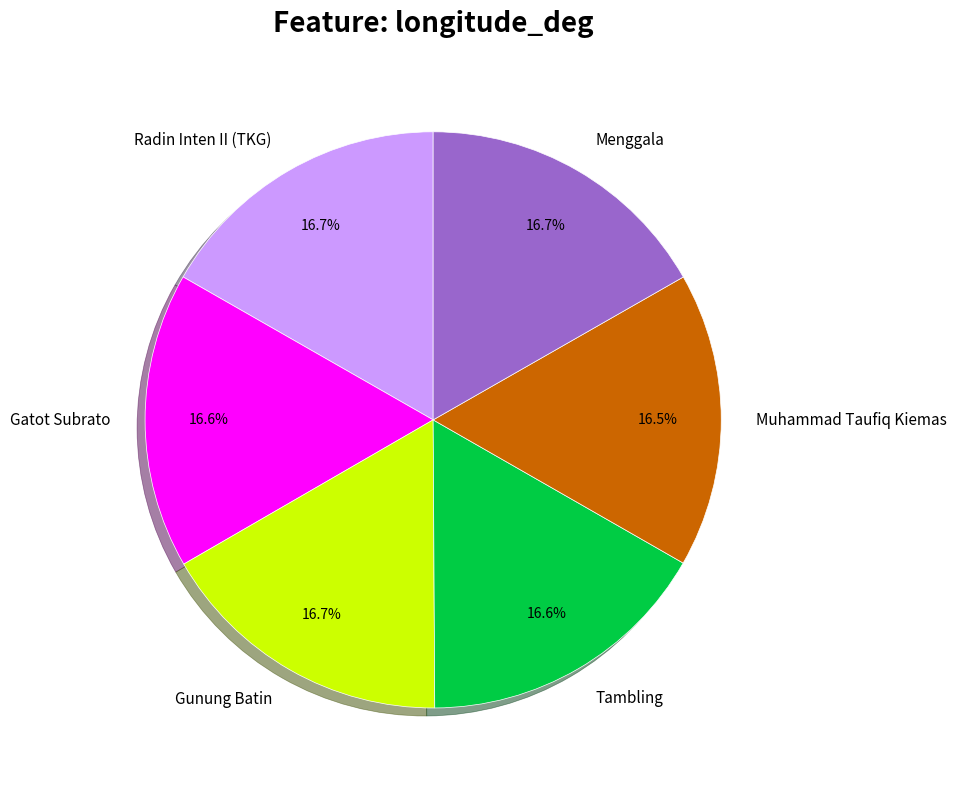

How many slices are in this pie chart?

6